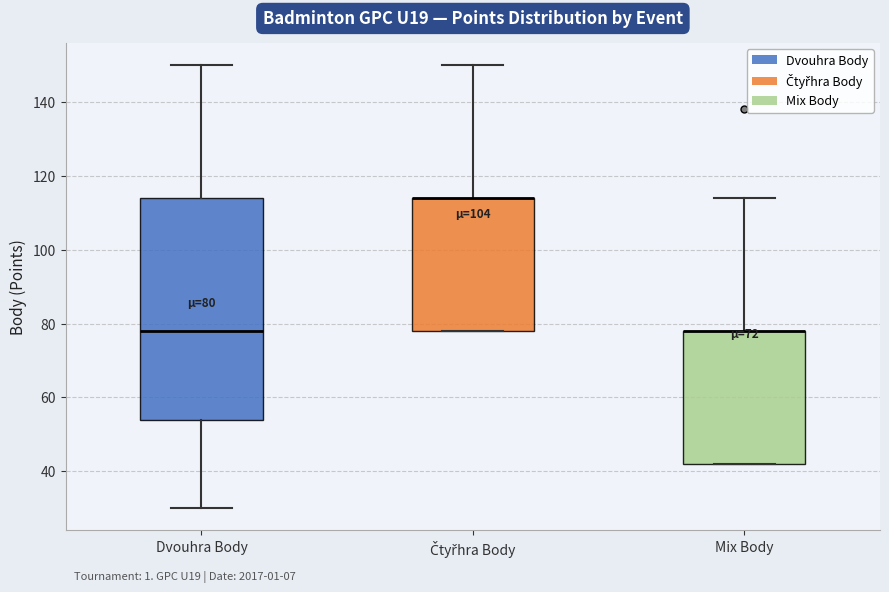

Which box is the tallest, from its lower edge to its upper edge?

Dvouhra Body